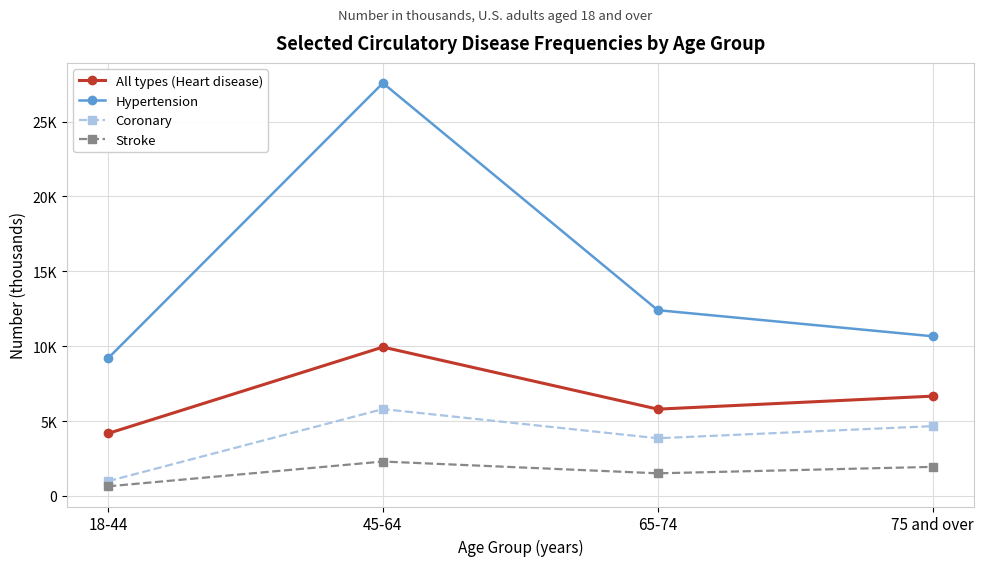

True or false: Coronary and Hypertension intersect in this chart.

False